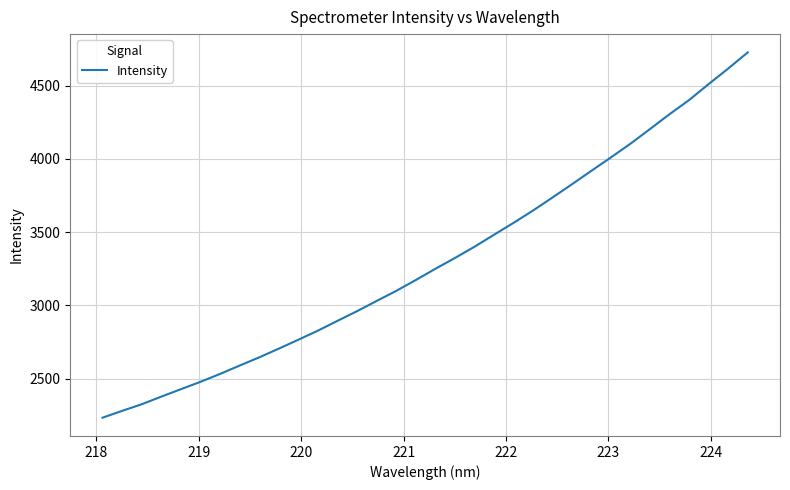

How many values are below 3248?

17